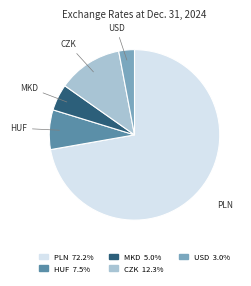

How many segments does this pie chart have?

5